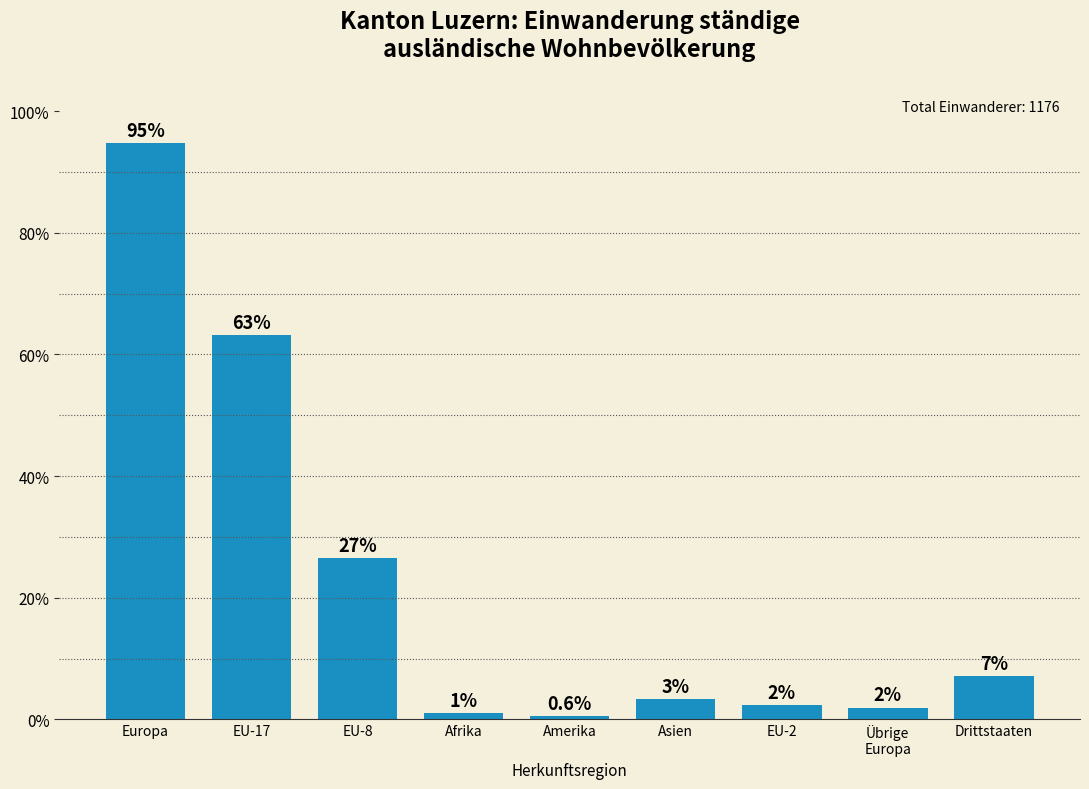

Which label corresponds to the smallest value in the chart?

Amerika